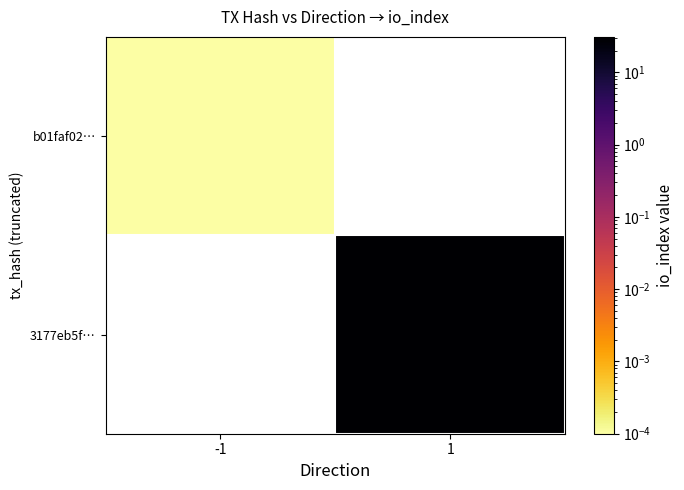

Where is b01faf02… nearest to the value 0?

-1